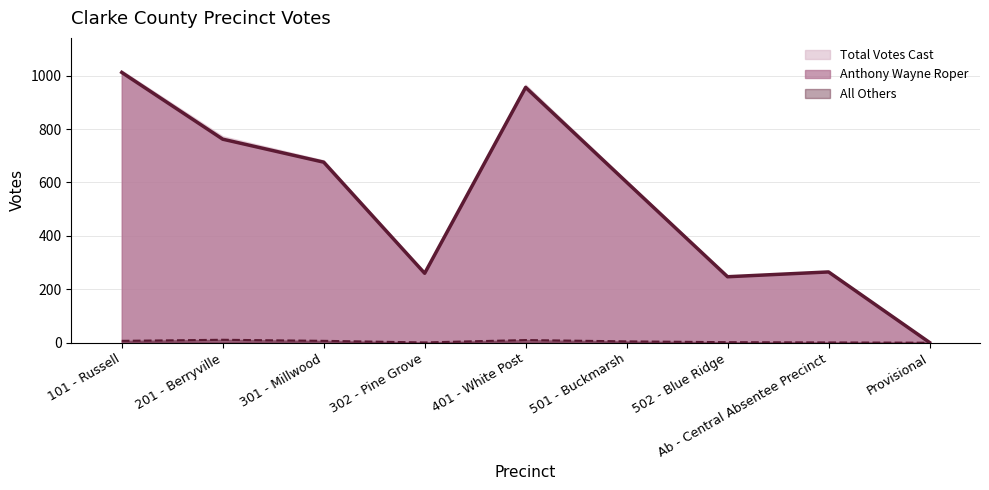

The All Others series shows 6 at 401 - White Post. True or false?

False